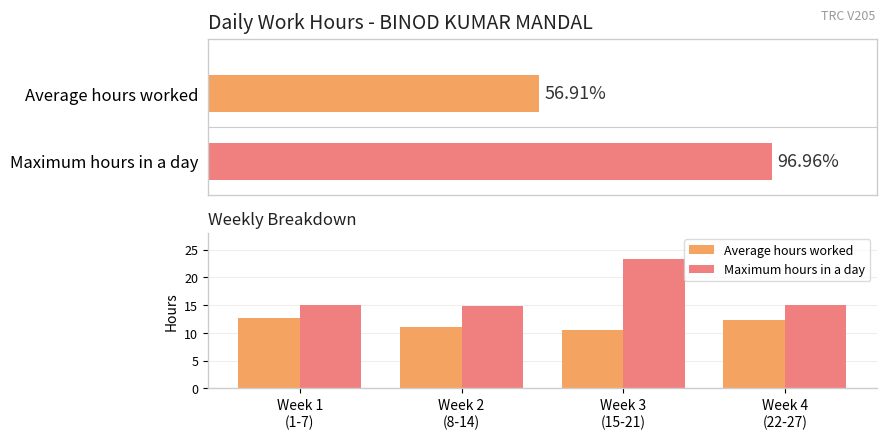

What is the difference between the Average hours worked values at Week 4
(22-27) and Week 3
(15-21)?

1.8